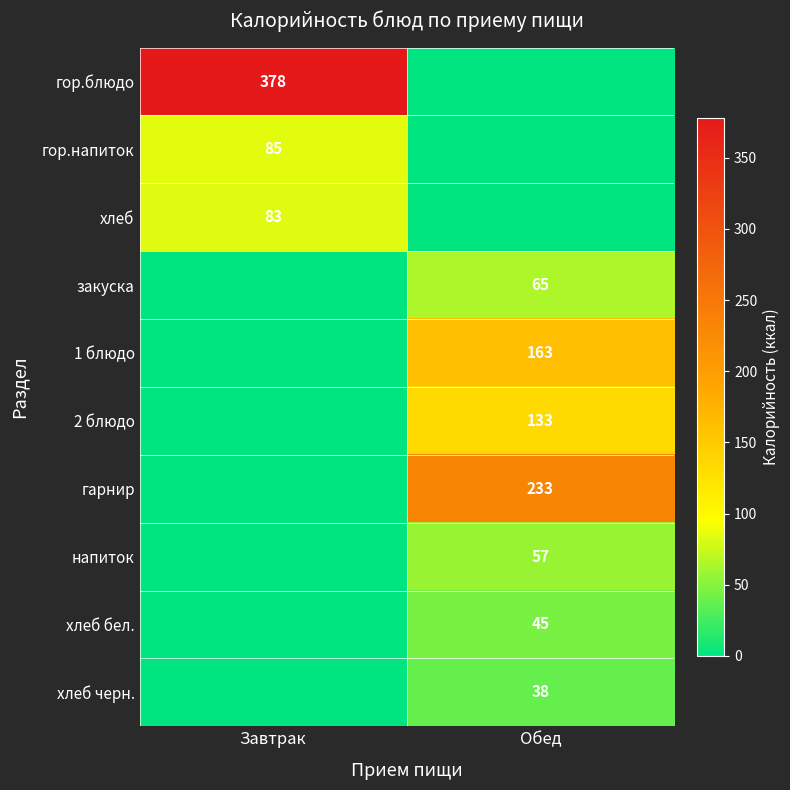

Count the number of data series in this chart.

10